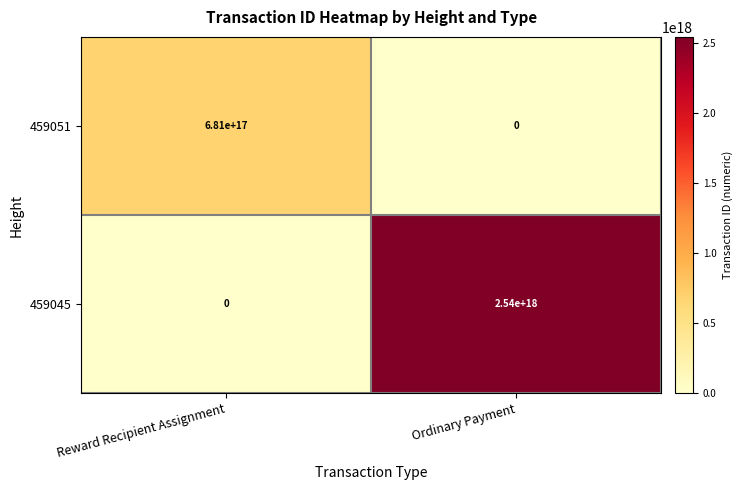

List the series in order of their peak value, highest first.

459045, 459051